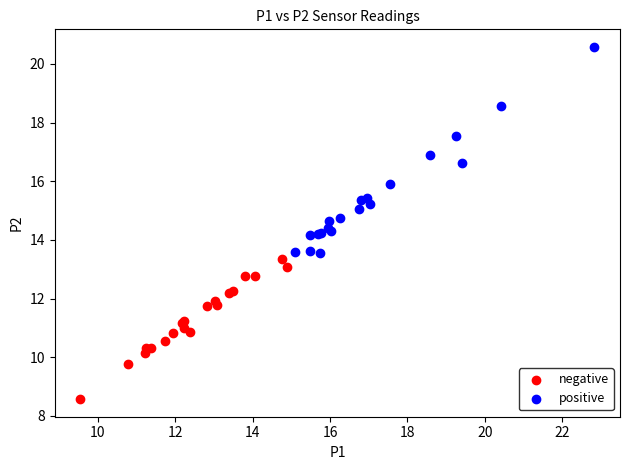

What are all the series names shown in the legend?

negative, positive